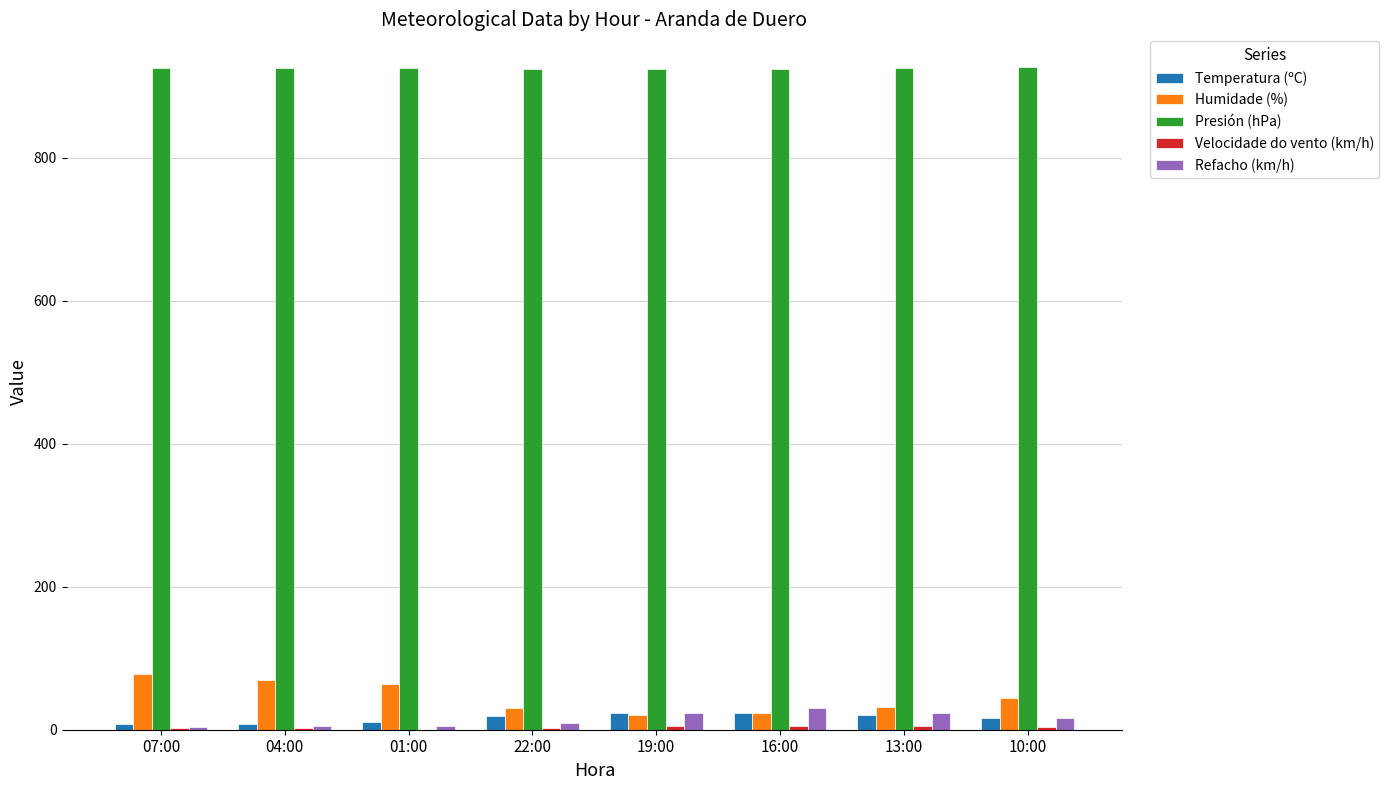

Is it true that Presión (hPa) equals 252.5 at 19:00?

False